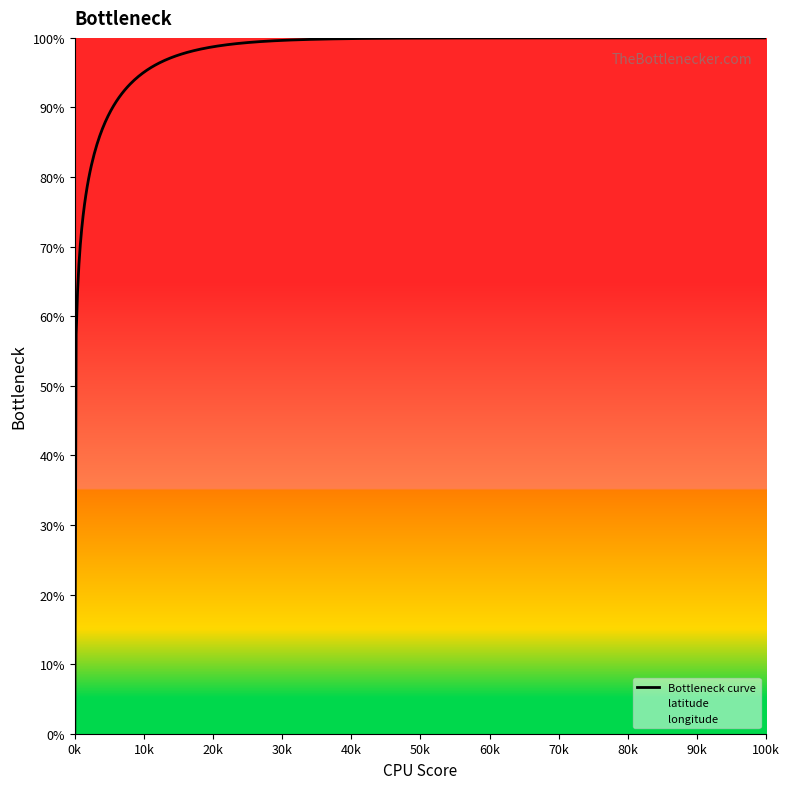

What is the difference between the maximum and second lowest values in the longitude series?

45.4